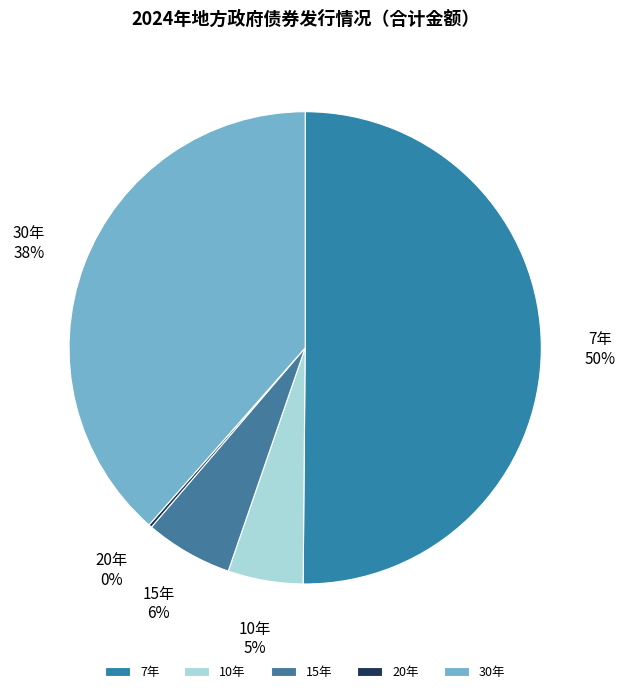

Do 10年 and 7年 together represent more than half of the pie?

Yes